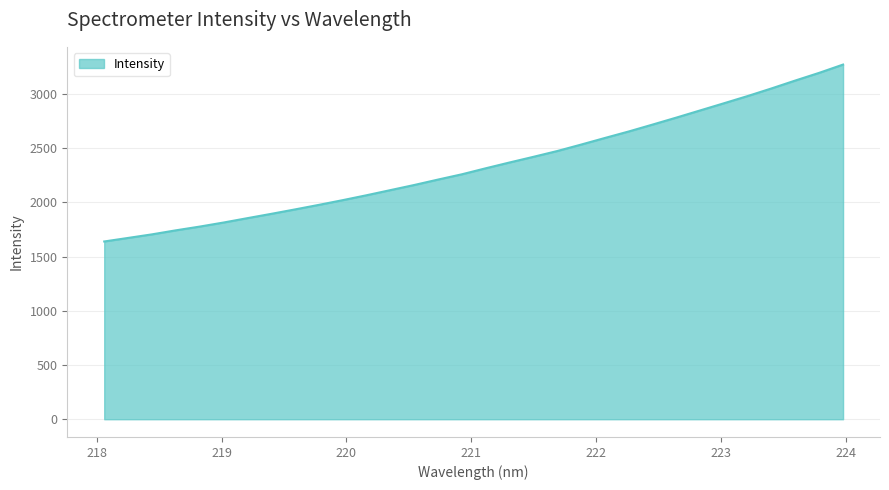

What is the minimum value shown in the chart?

1640.0